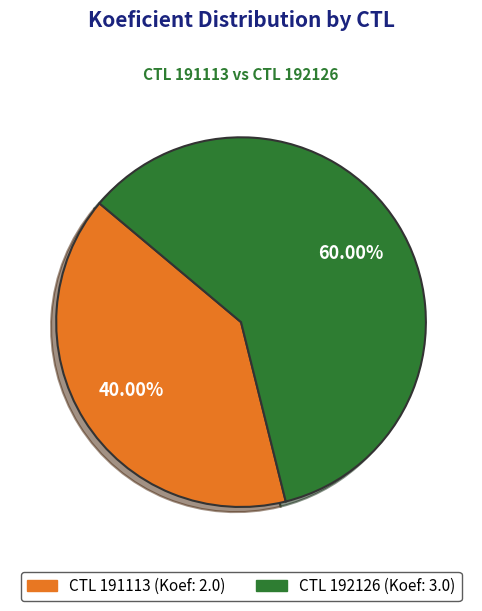

Is there a majority slice in this chart?

Yes